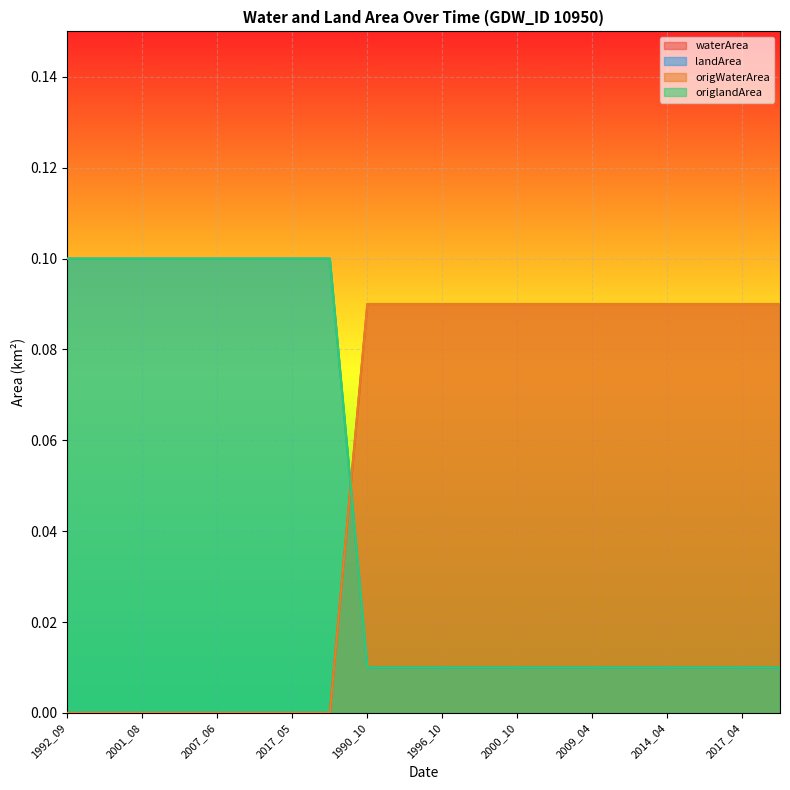

Which category has the highest value in the origlandArea series?

1992_09